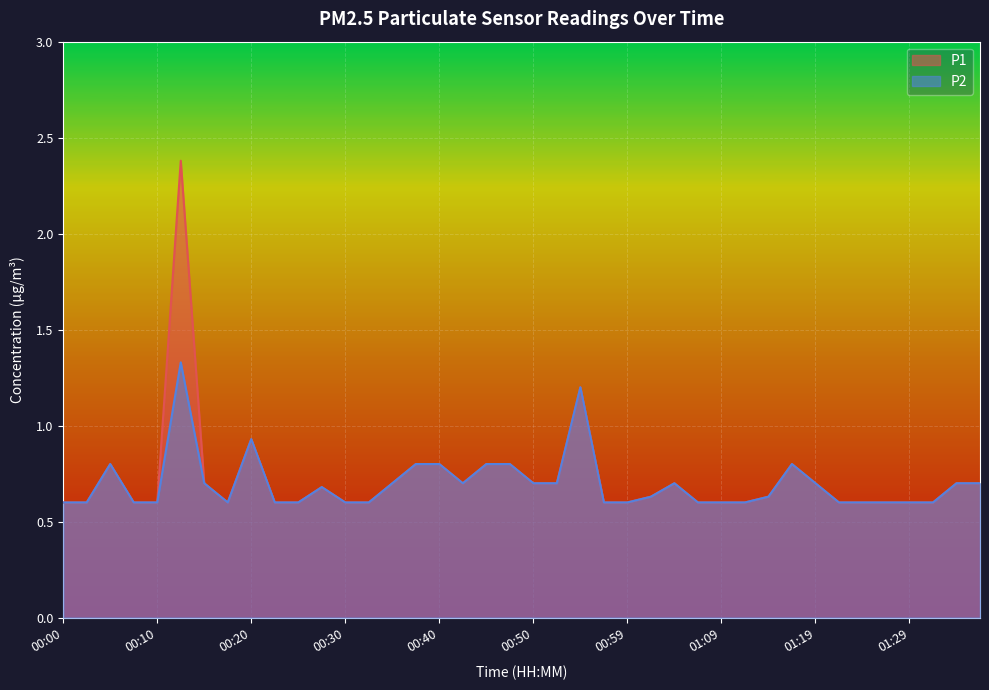

Reading left to right, extract all data points from this chart.

P1: 00:00=0.6	00:03=0.6	00:05=0.8	00:08=0.6	00:10=0.6	00:13=2.4	00:15=0.7	00:18=0.6	00:20=0.9	00:23=0.6	00:25=0.6	00:27=0.7	00:30=0.6	00:32=0.6	00:35=0.7	00:37=0.8	00:40=0.8	00:42=0.7	00:45=0.8	00:47=0.8	00:50=0.7	00:52=0.7	00:54=1.2	00:57=0.6	00:59=0.6	01:02=0.6	01:04=0.7	01:07=0.6	01:09=0.6	01:12=0.6	01:14=0.6	01:17=0.8	01:19=0.7	01:22=0.6	01:24=0.6	01:27=0.6	01:29=0.6	01:31=0.6	01:34=0.7	01:36=0.7
P2: 00:00=0.6	00:03=0.6	00:05=0.8	00:08=0.6	00:10=0.6	00:13=1.3	00:15=0.7	00:18=0.6	00:20=0.9	00:23=0.6	00:25=0.6	00:27=0.7	00:30=0.6	00:32=0.6	00:35=0.7	00:37=0.8	00:40=0.8	00:42=0.7	00:45=0.8	00:47=0.8	00:50=0.7	00:52=0.7	00:54=1.2	00:57=0.6	00:59=0.6	01:02=0.6	01:04=0.7	01:07=0.6	01:09=0.6	01:12=0.6	01:14=0.6	01:17=0.8	01:19=0.7	01:22=0.6	01:24=0.6	01:27=0.6	01:29=0.6	01:31=0.6	01:34=0.7	01:36=0.7